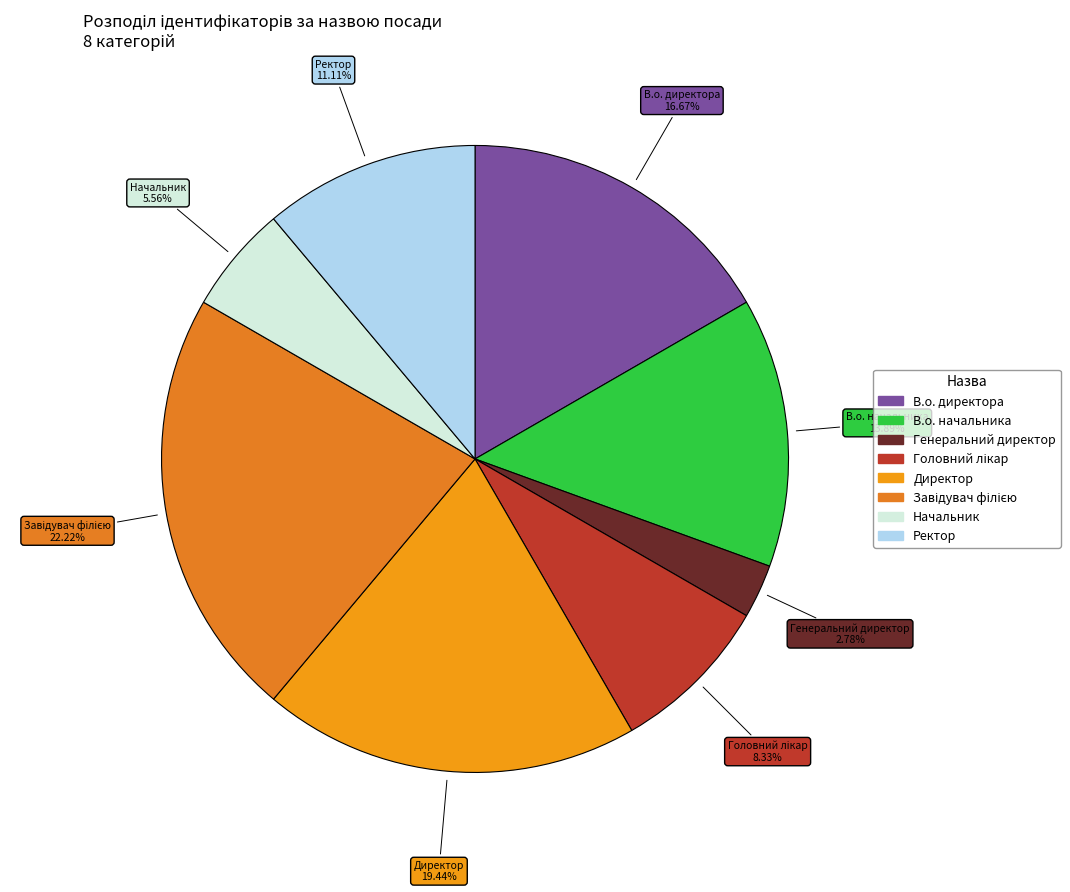

Does any single category account for the majority?

No